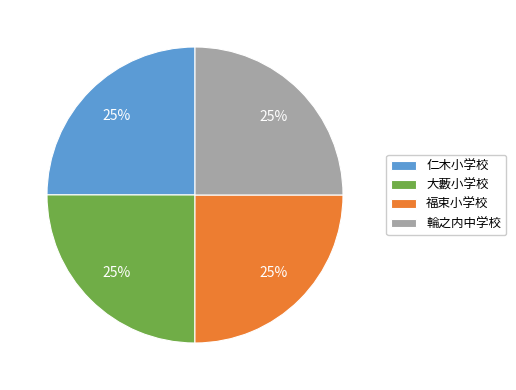

To the nearest percent, what percentage of the pie is 大藪小学校?

25%